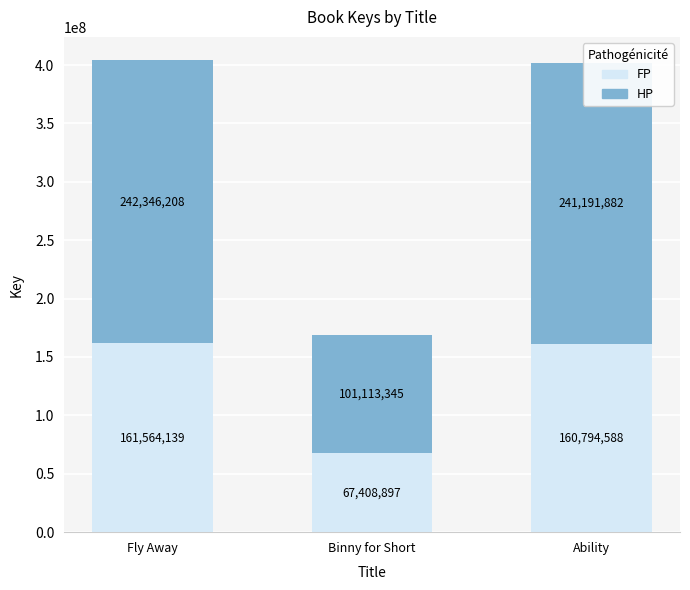

Rank the categories by FP value from lowest to highest.

Binny for Short, Ability, Fly Away